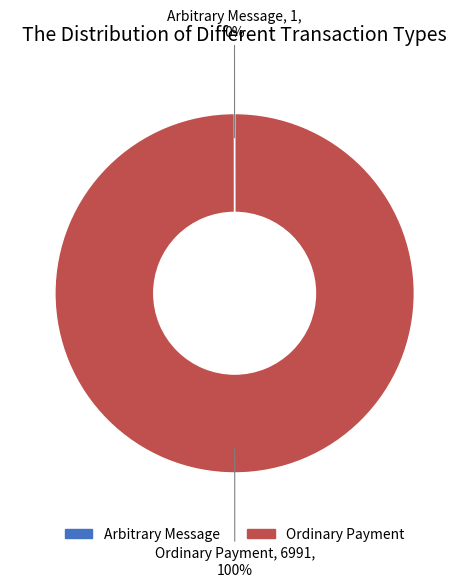

What percentage is the Ordinary Payment slice, to the nearest percent?

100%